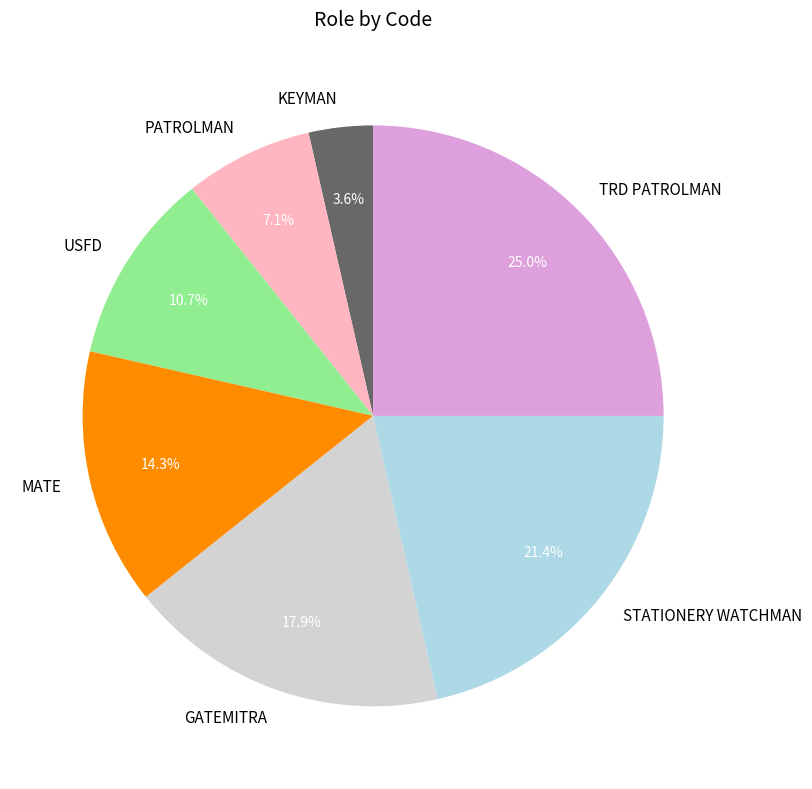

How many segments does this pie chart have?

7